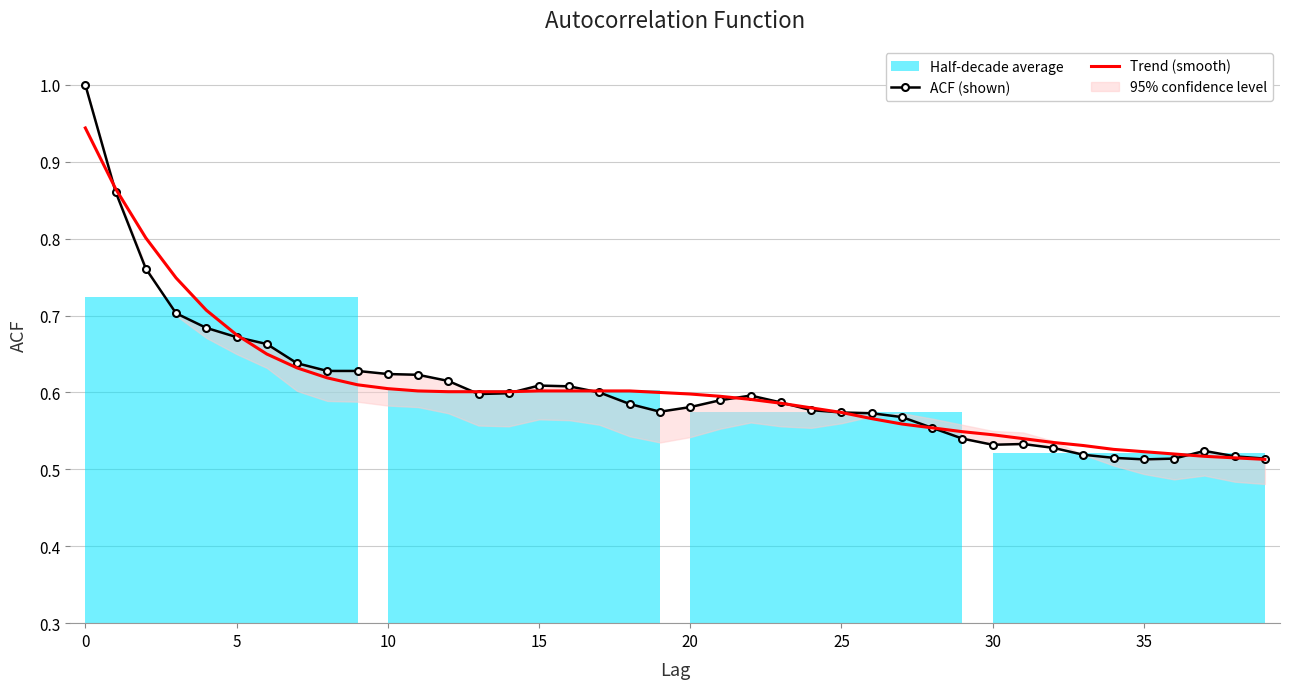

True or false: Trend (smooth) has a value of 0.6 at 10.

True